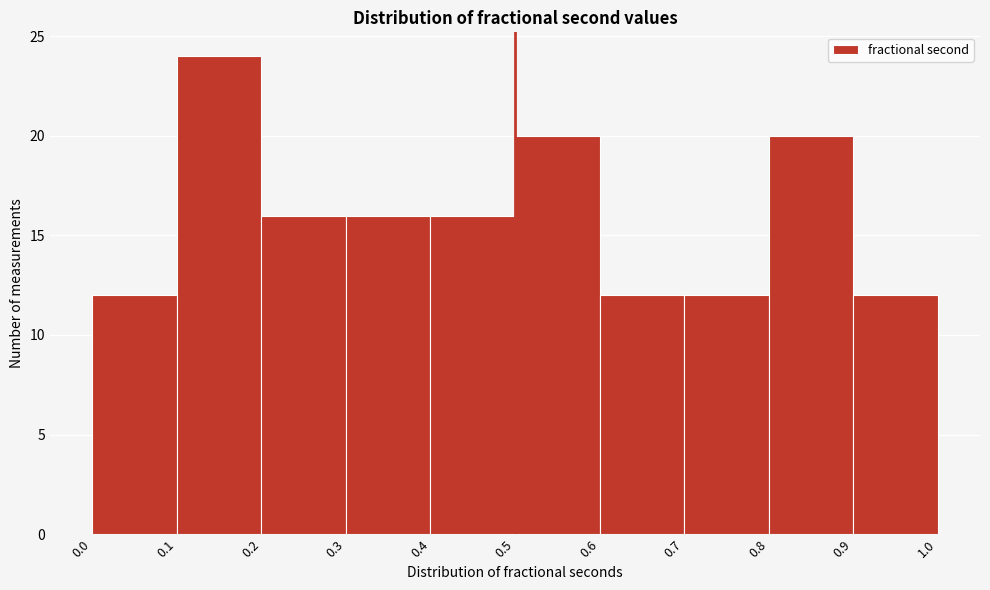

Reading left to right, list every bar in this chart as the range it spans on the x-axis followed by its height. The values are not printed on the chart, so give them approximately, as read against the axis.

0.0 to 0.1: 12
0.1 to 0.2: 24
0.2 to 0.3: 16
0.3 to 0.4: 16
0.4 to 0.5: 16
0.5 to 0.6: 20
0.6 to 0.7: 12
0.7 to 0.8: 12
0.8 to 0.9: 20
0.9 to 1.0: 12